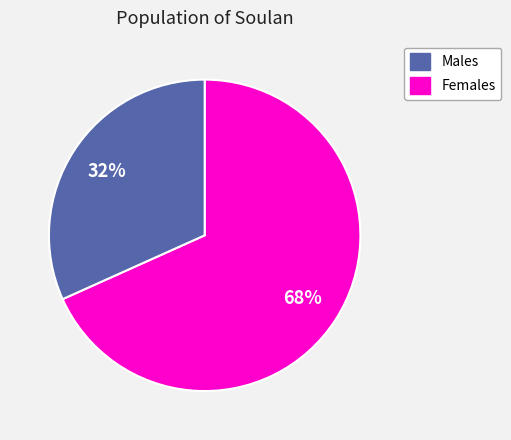

Is there a majority slice in this chart?

Yes